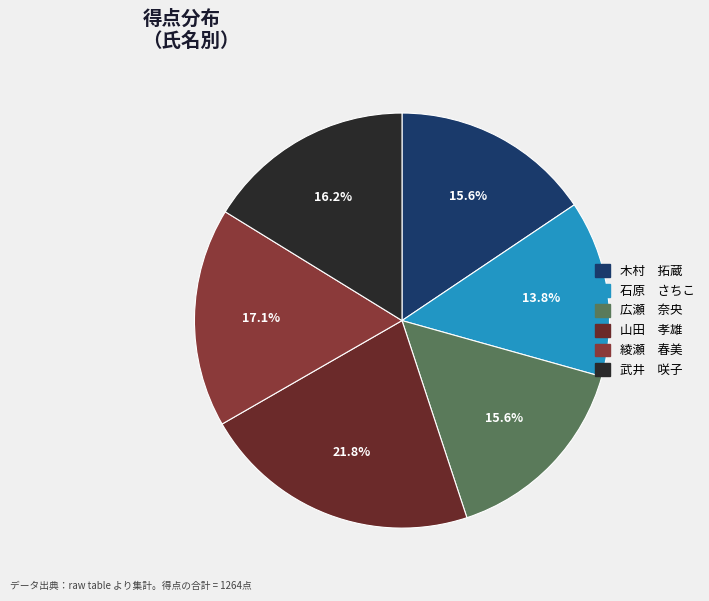

To the nearest percent, what is the difference between the largest and smallest slice percentages?

8%